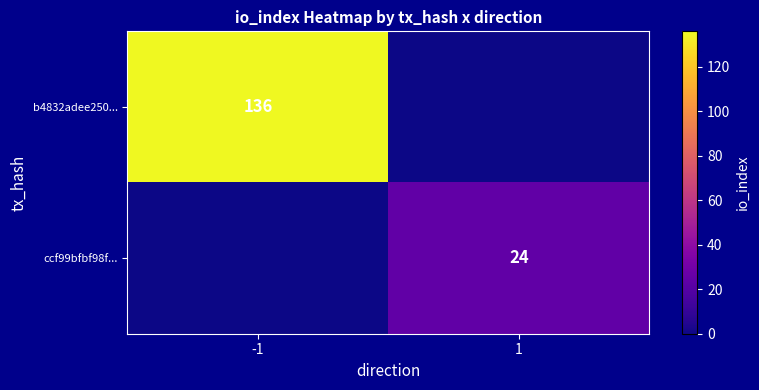

Is it true that b4832adee250... equals 188 at -1?

False